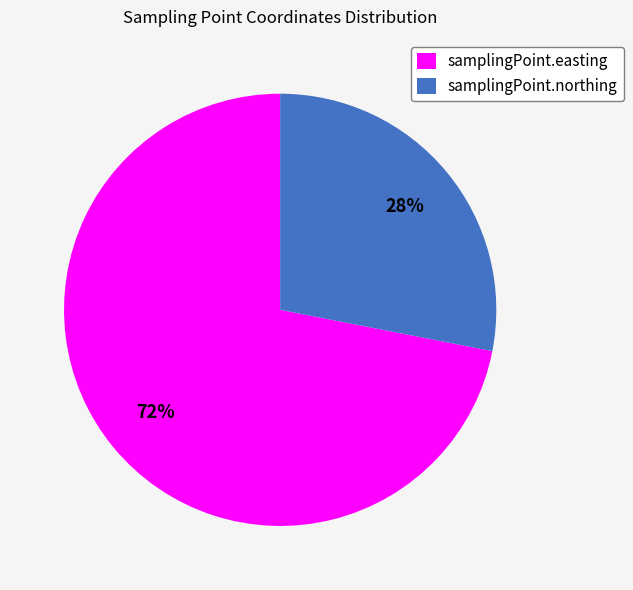

Count the number of slices in the pie.

2